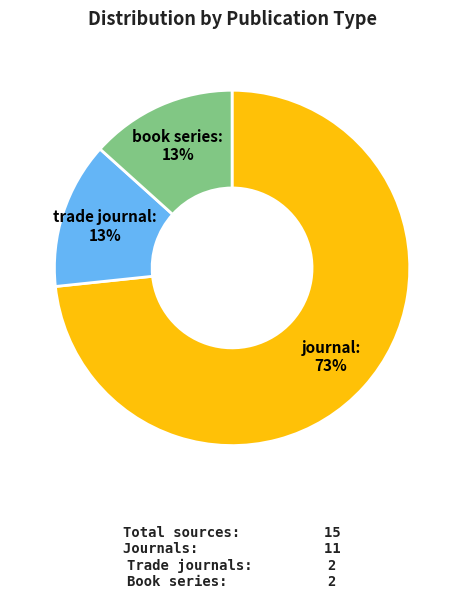

To the nearest percent, what is the combined percentage of journal and trade journal?

87%